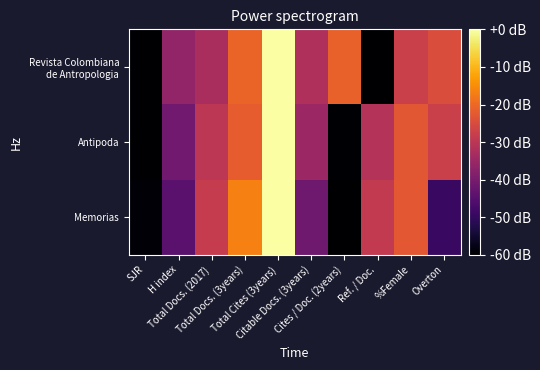

Which category has the lowest value across all series?

SJR